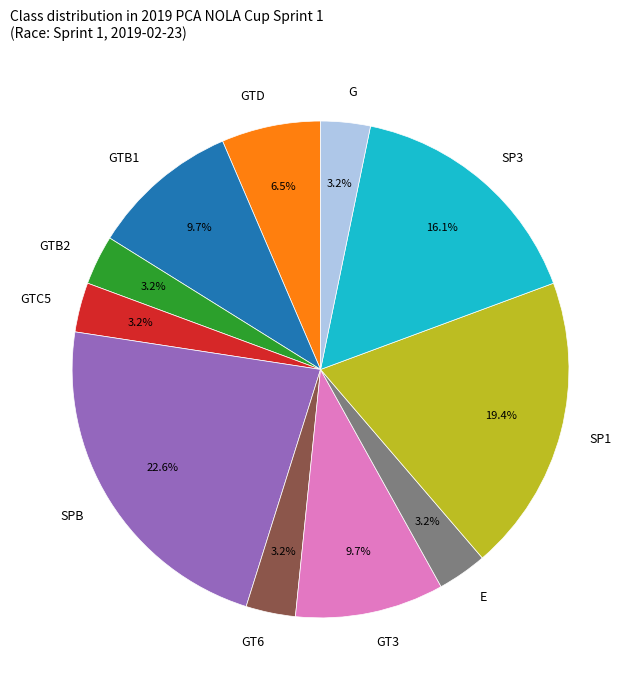

What is the ratio of the value at GTC5 to the value at GTB1?

0.3